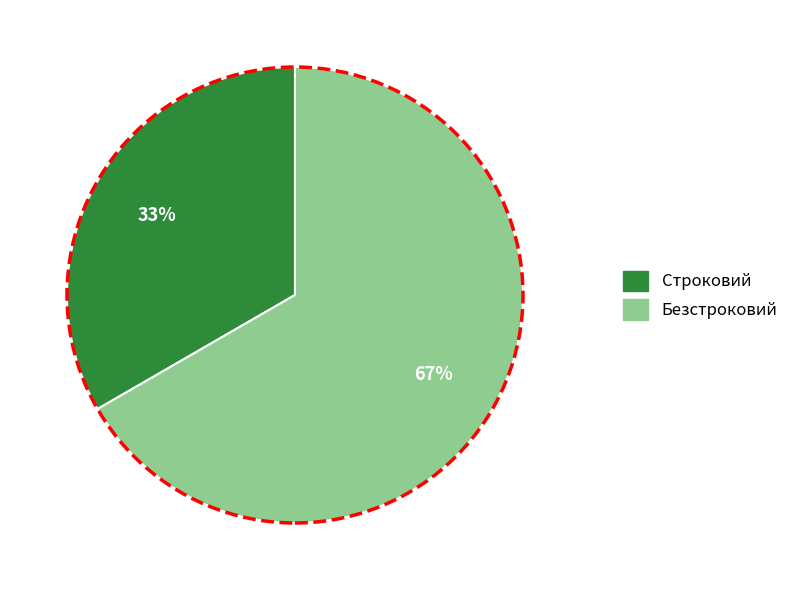

Do Строковий and Безстроковий together represent more than half of the pie?

Yes